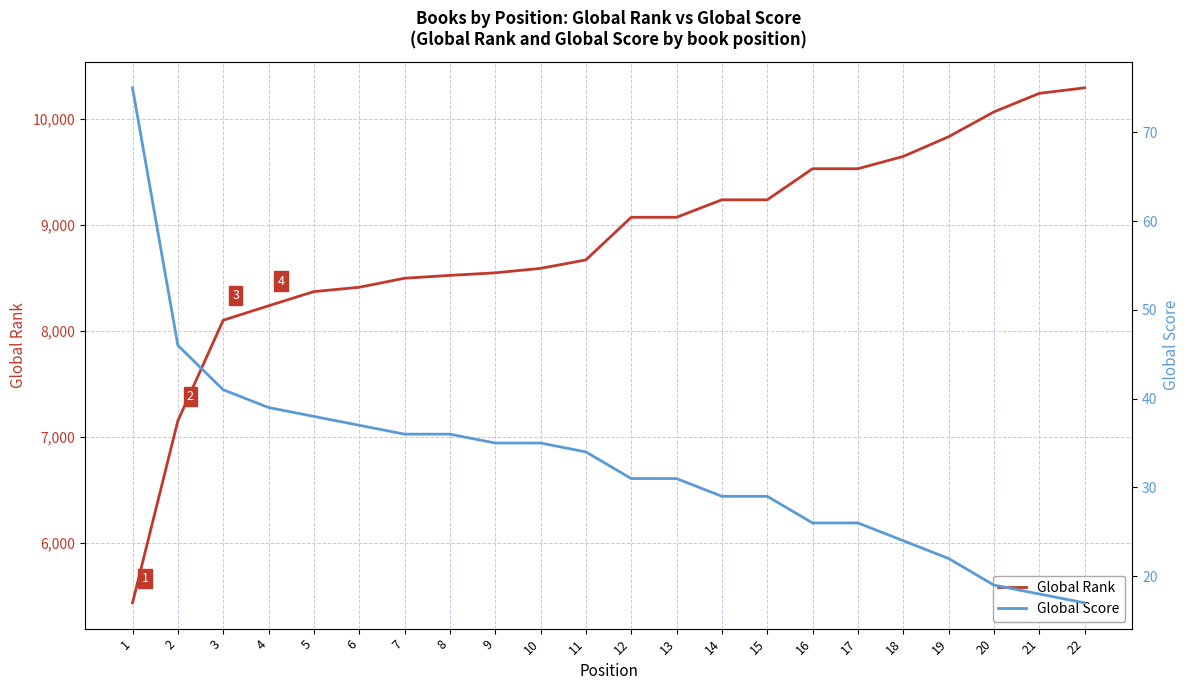

What is the approximate value of Global Score at 16, to the nearest 10?

30